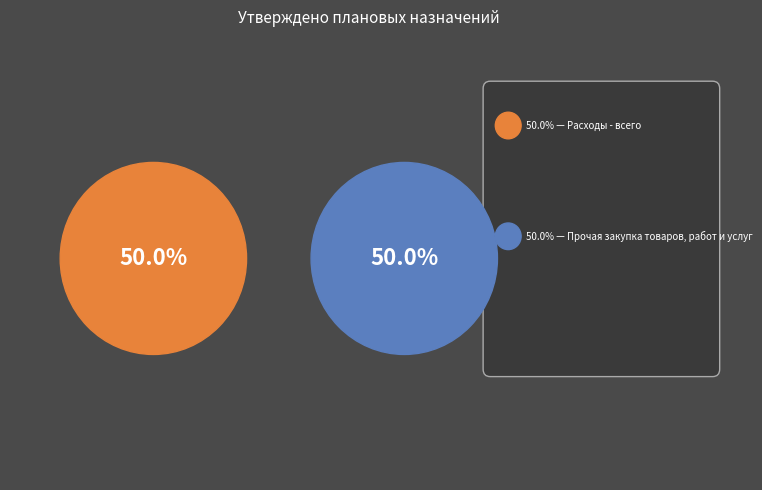

True or false: Расходы - всего accounts for 50% of the total.

True